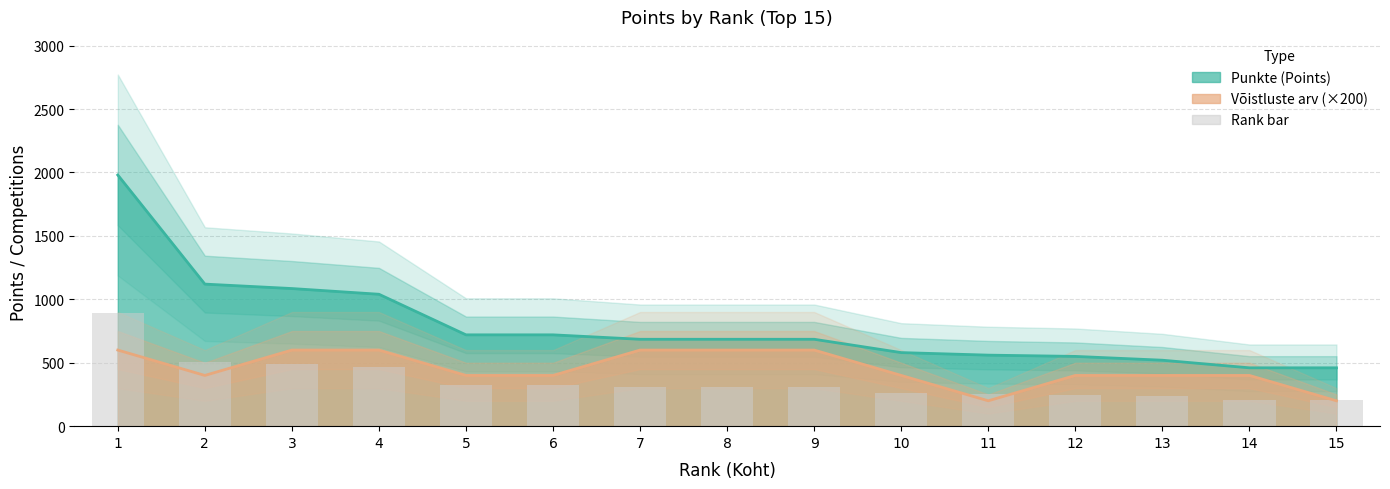

Count the number of values greater than 308.

9